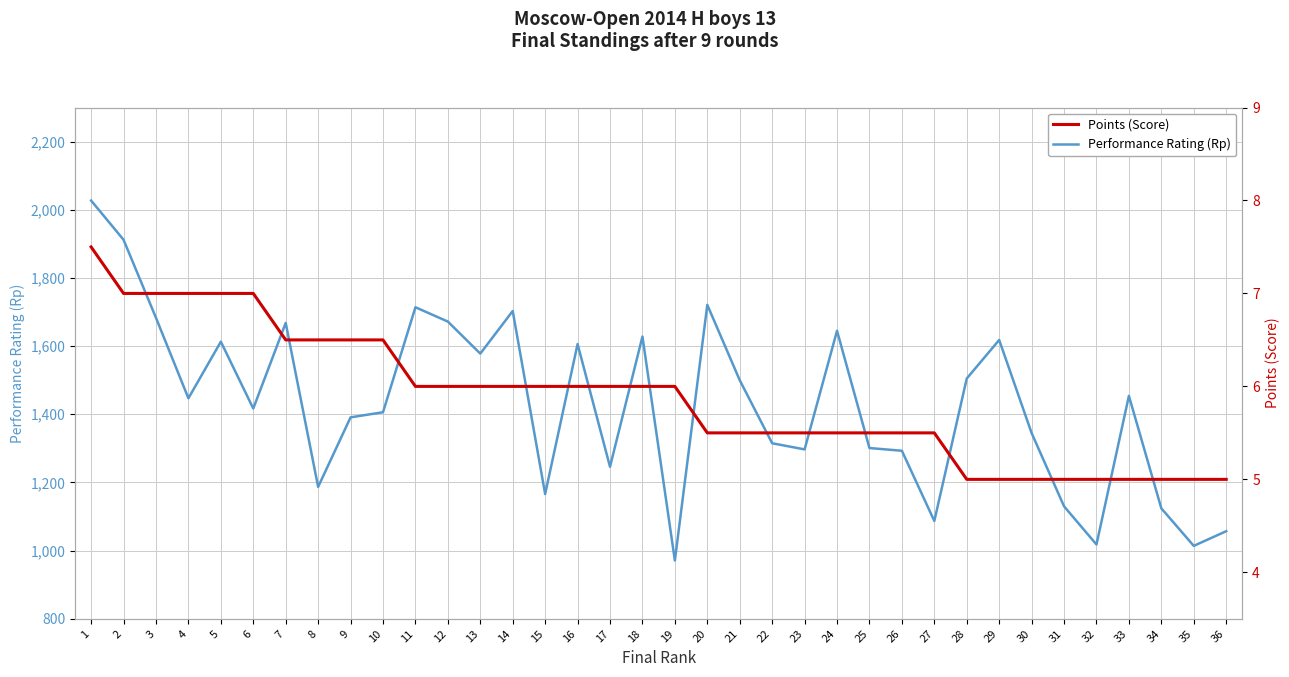

Is the value of Performance Rating (Rp) at 27 greater than the value of Points (Score) at 9?

Yes